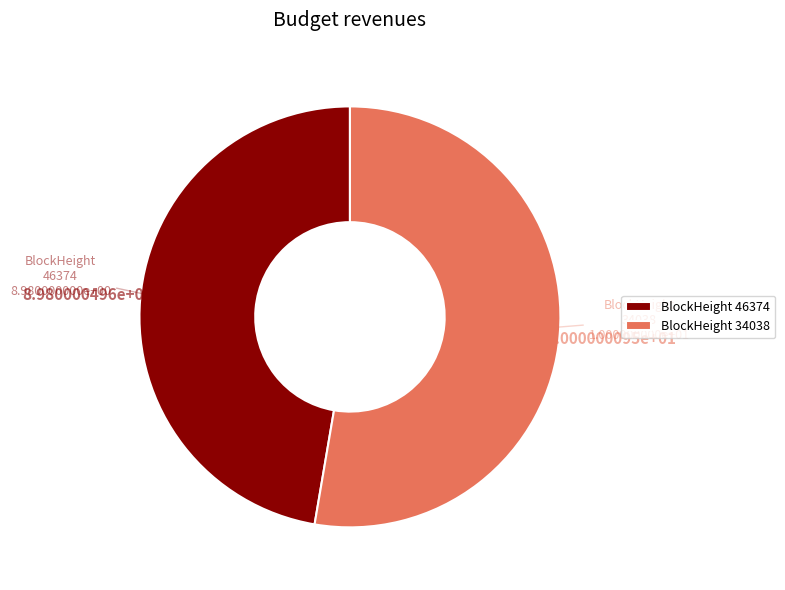

Which has a higher value, BlockHeight 34038 or BlockHeight 46374?

BlockHeight 34038